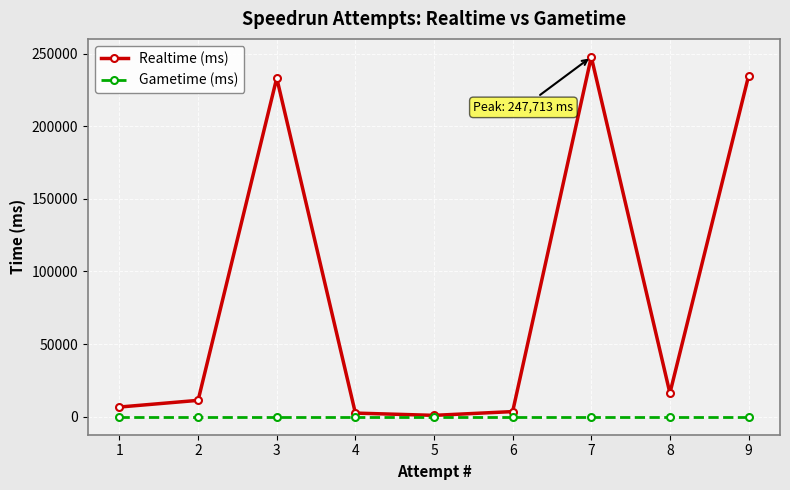

Which series has the largest range (max minus min)?

Realtime (ms)